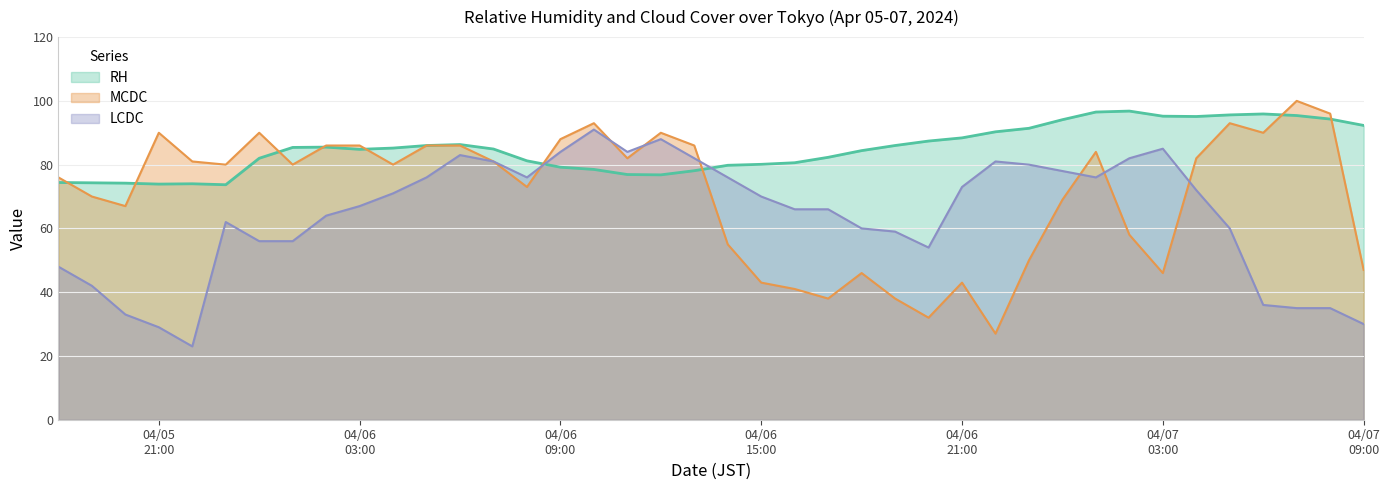

What is the total value across all series at 2024/04/06 13:00?

246.1